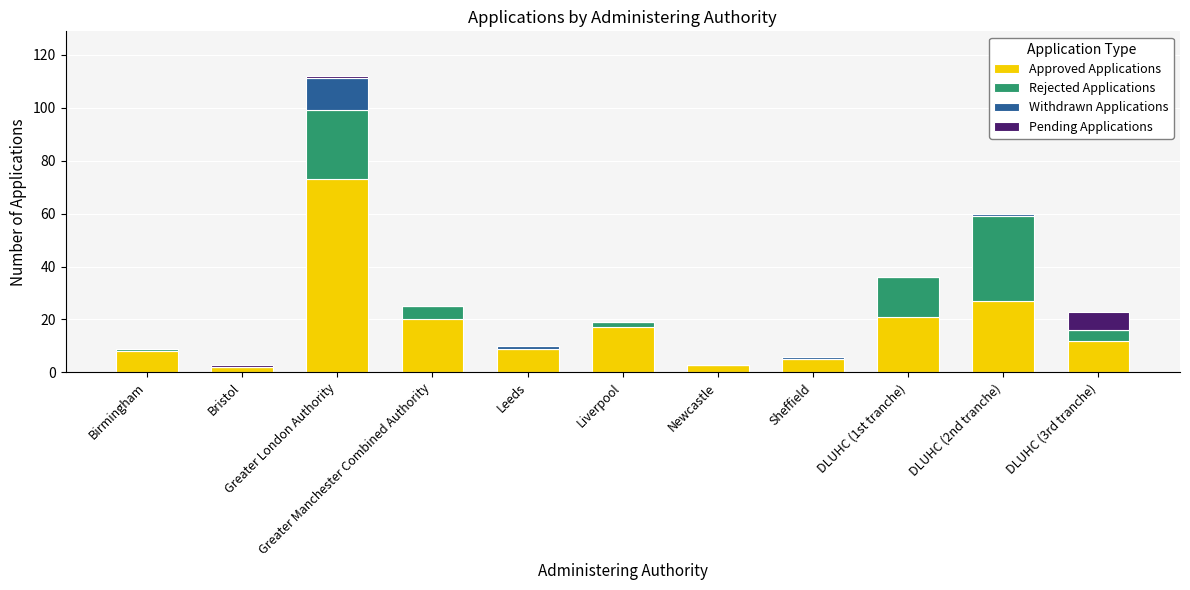

What are all the series names shown in the legend?

Approved Applications, Rejected Applications, Withdrawn Applications, Pending Applications